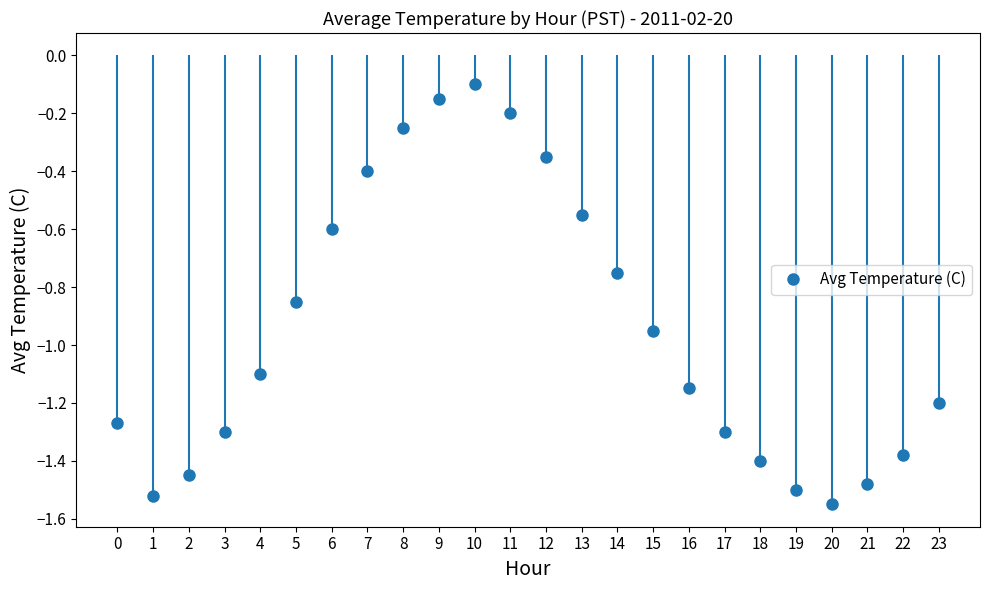

What is the change in value from 6 to 15?

-0.3